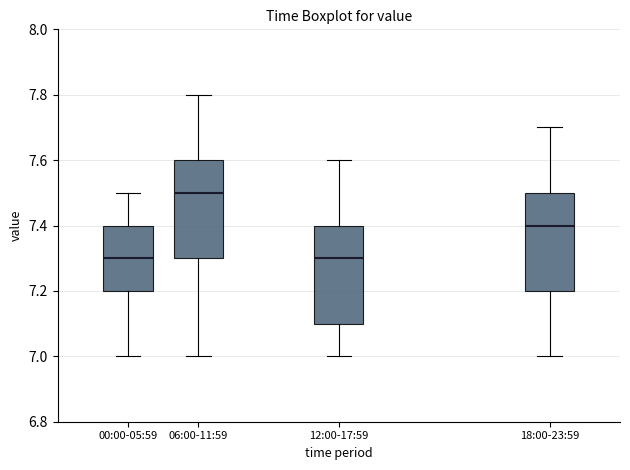

Where is the lower edge of the box for 00:00-05:59 on the y-axis? The values are not printed on the chart, so give them approximately, as read against the axis.

7.2